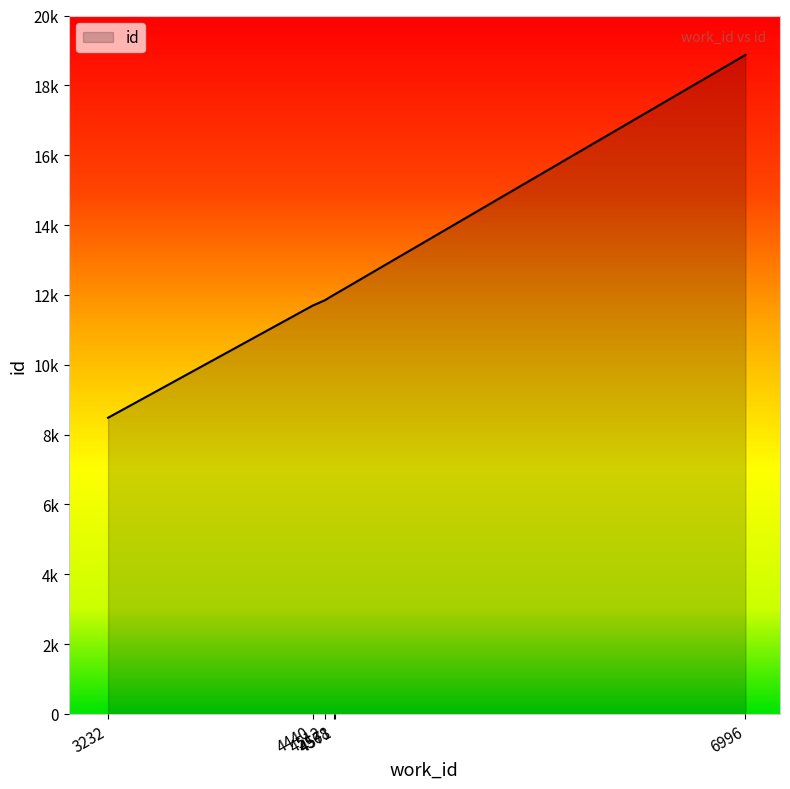

Rank the categories by value from lowest to highest.

3232, 4440, 4512, 4568, 4571, 6996